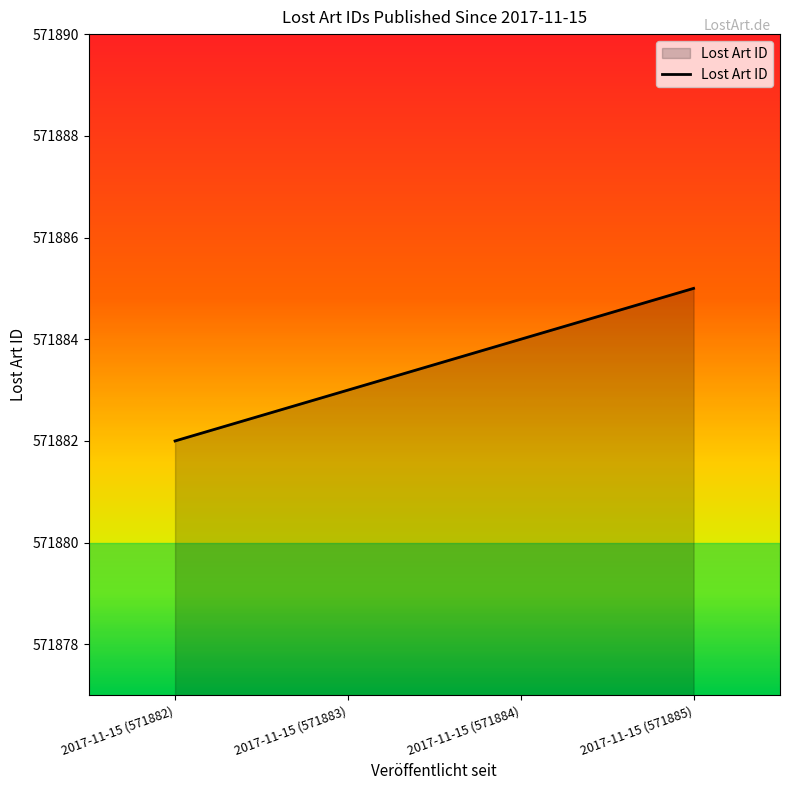

What is the average value?

571884